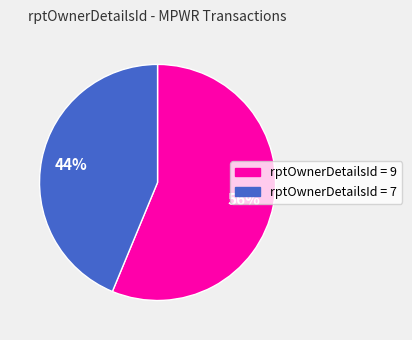

Does any single category account for the majority?

Yes